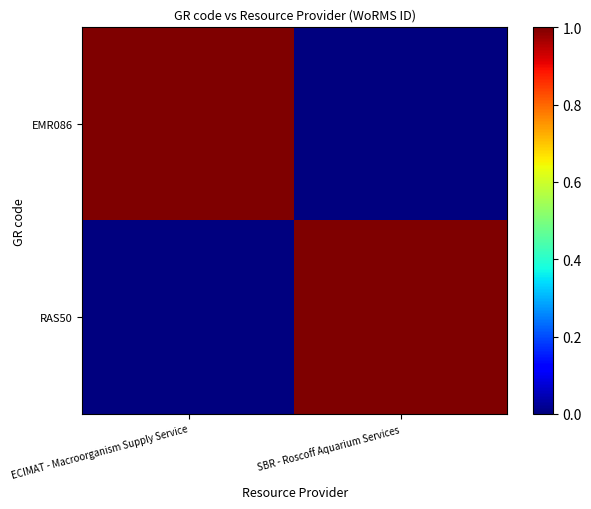

Which series has the largest range (max minus min)?

EMR086